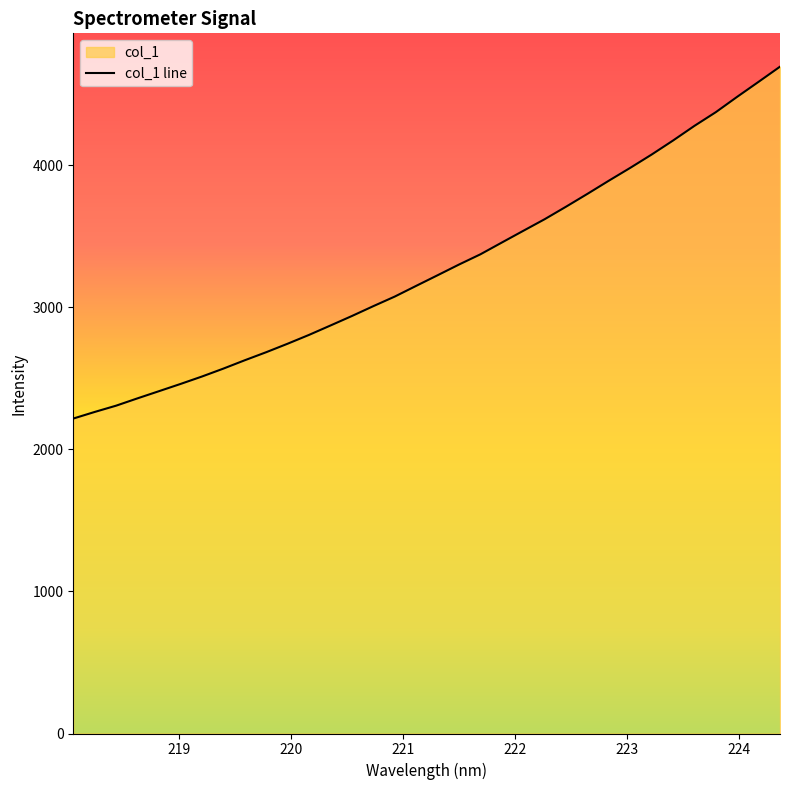

What is the label of the 11th point from the right?

222.4538